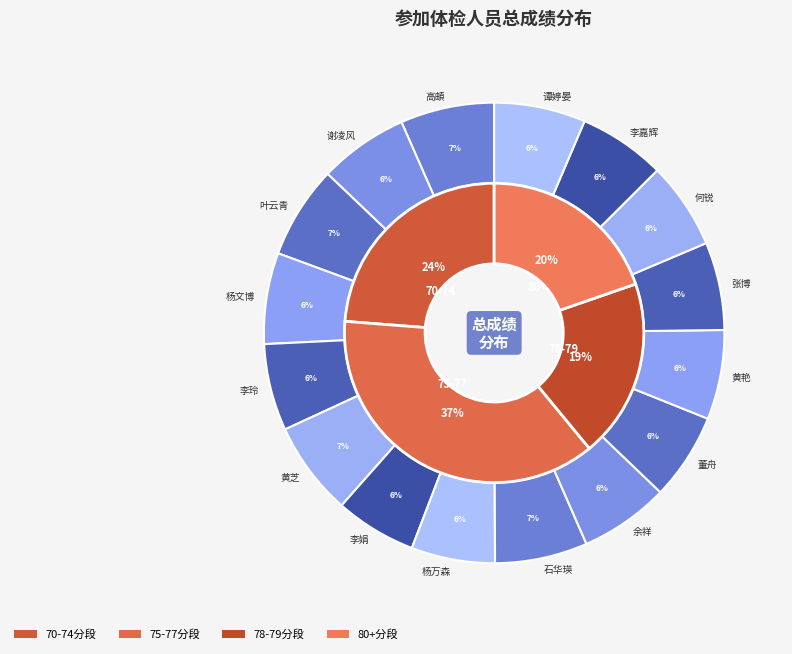

Is 张博 the majority of the pie?

No